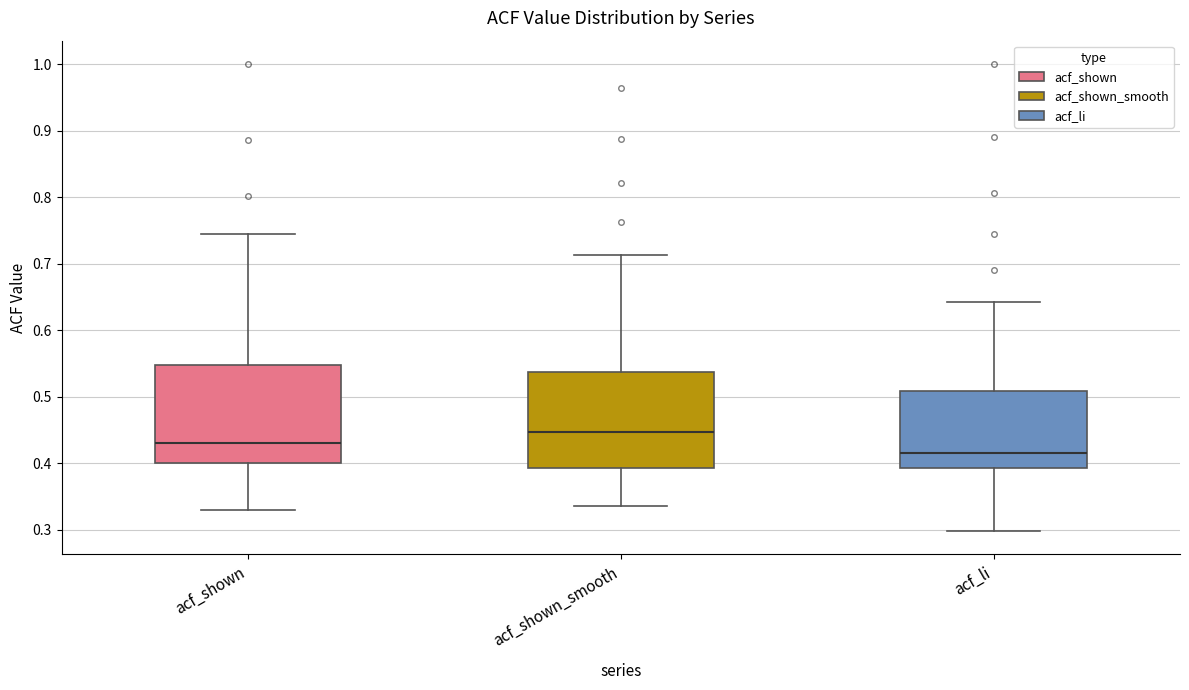

Which box has the highest median line?

acf_shown_smooth